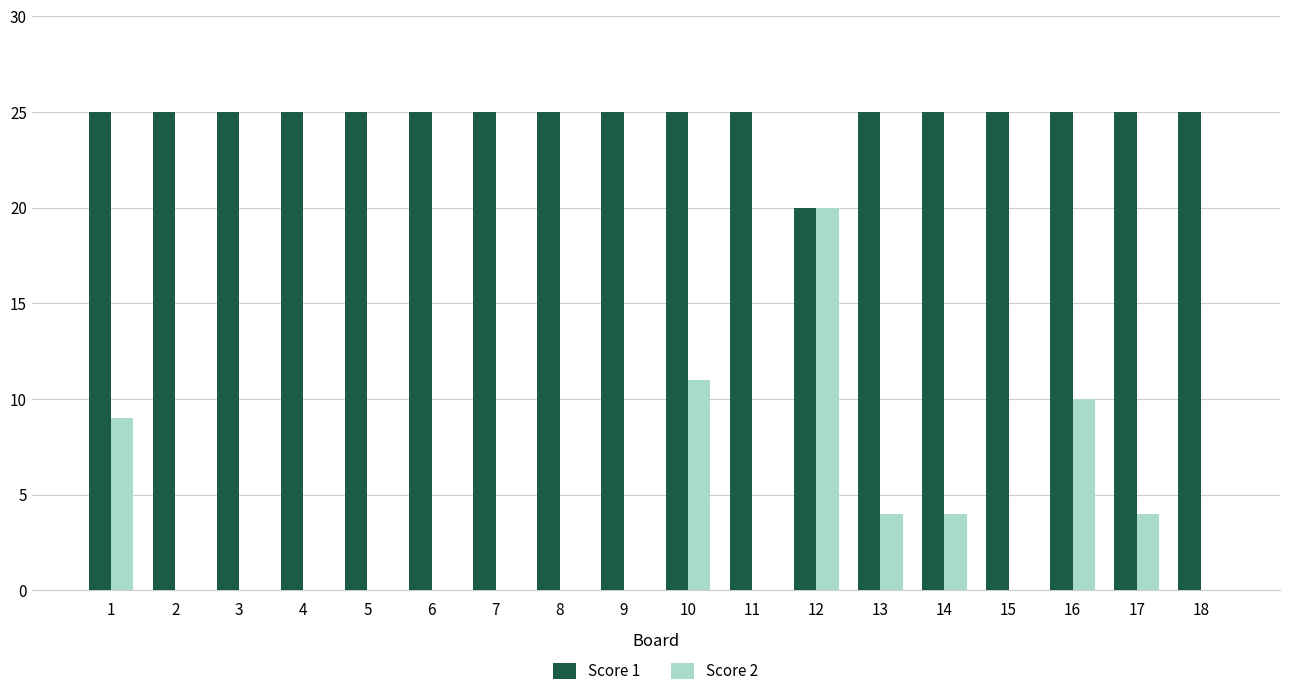

What is the total value across all series at 18?

25